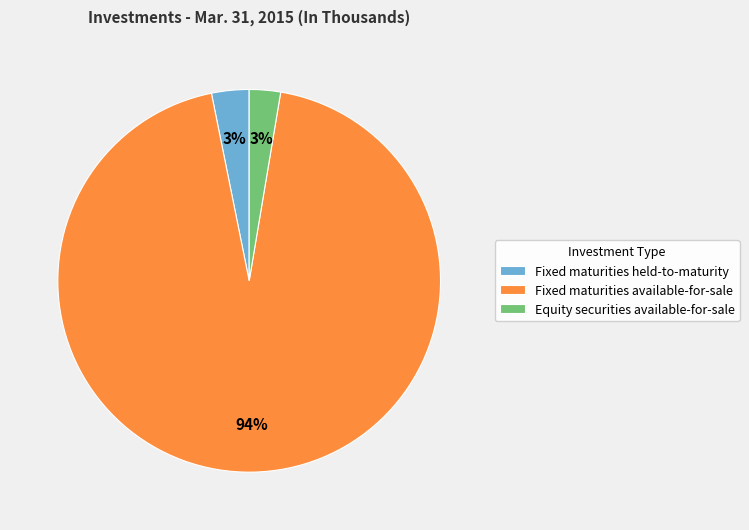

Which category has the biggest portion of the pie?

Fixed maturities available-for-sale